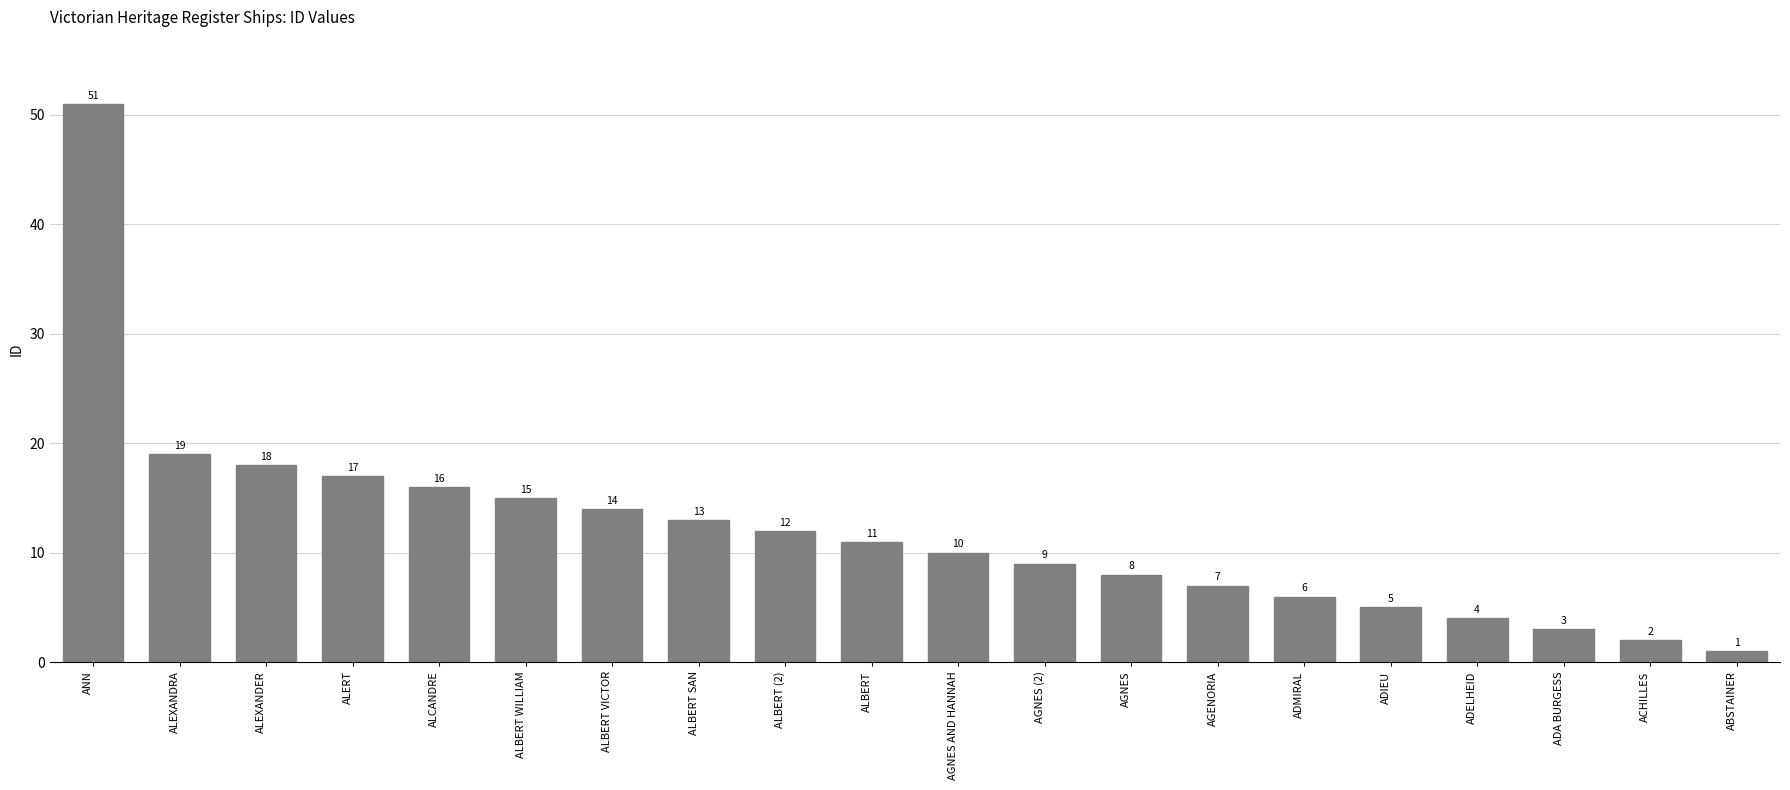

What is the smallest value displayed?

1